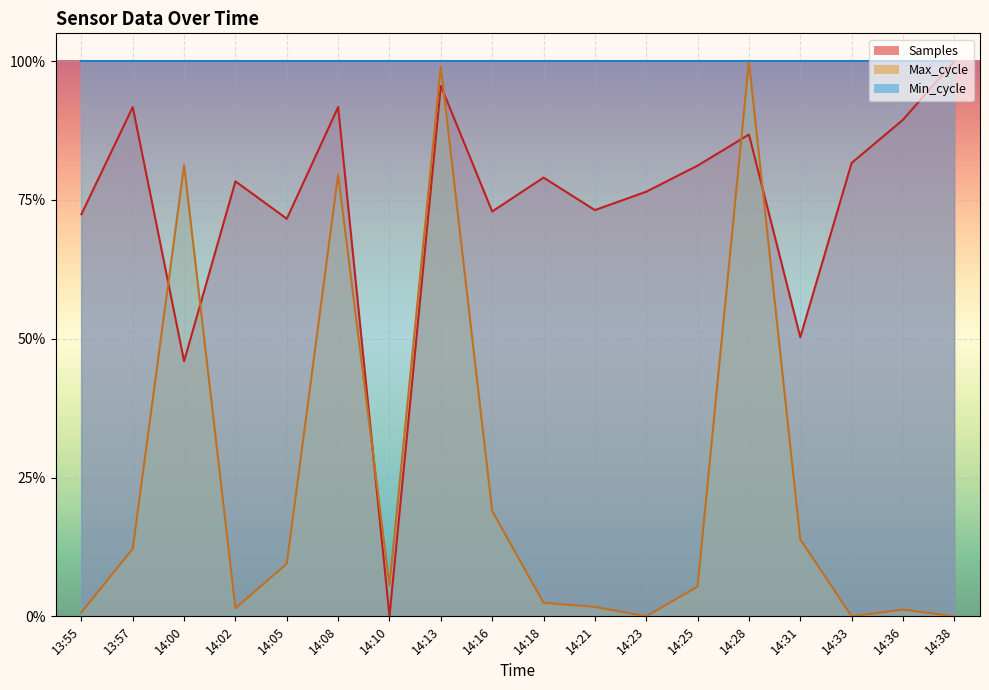

What position from the left is 14:25?

13